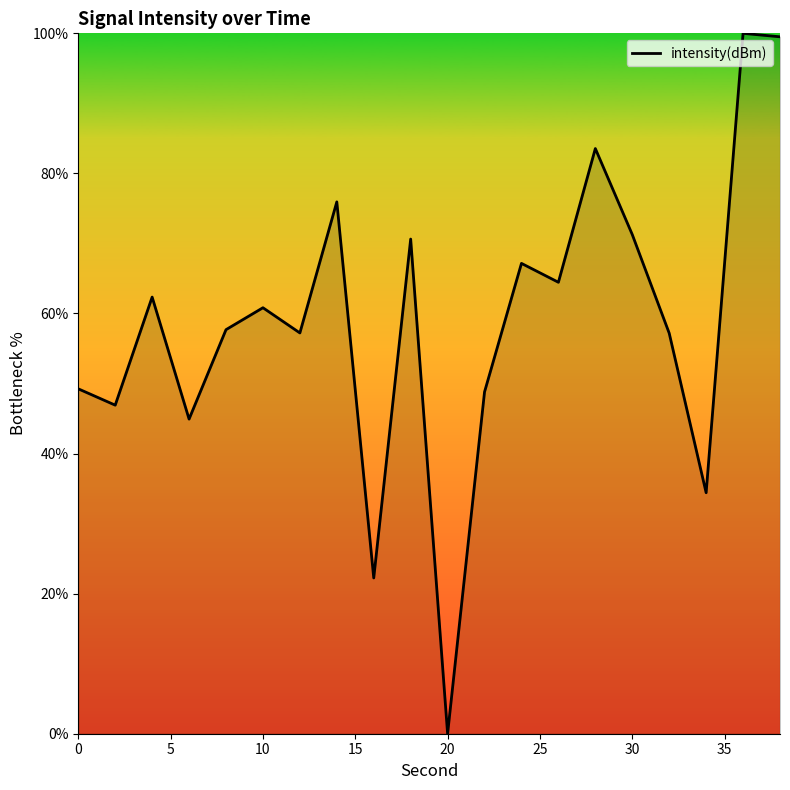

What is the maximum value shown in the chart?

100.0